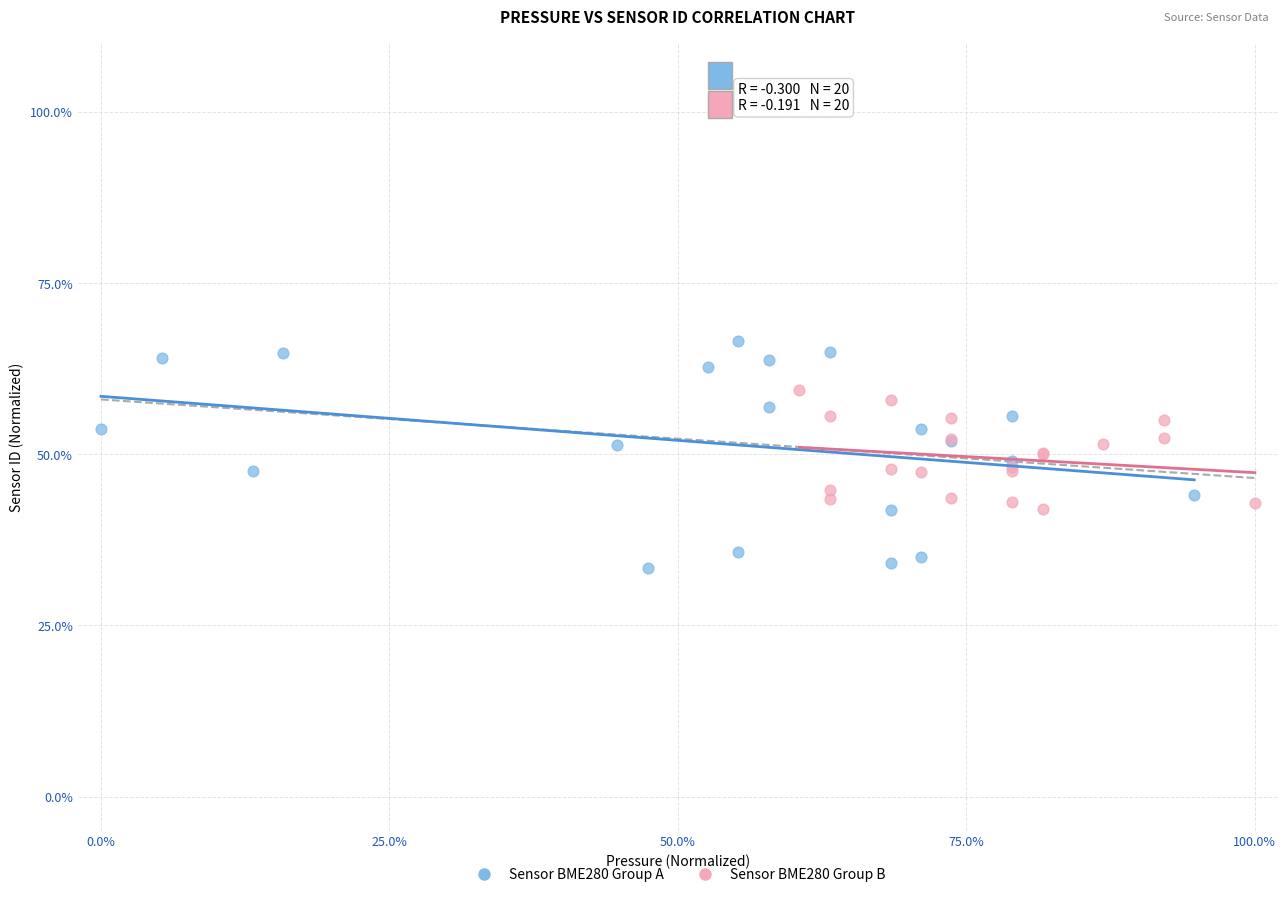

Which series has the widest spread of Y values?

Sensor BME280 Group A